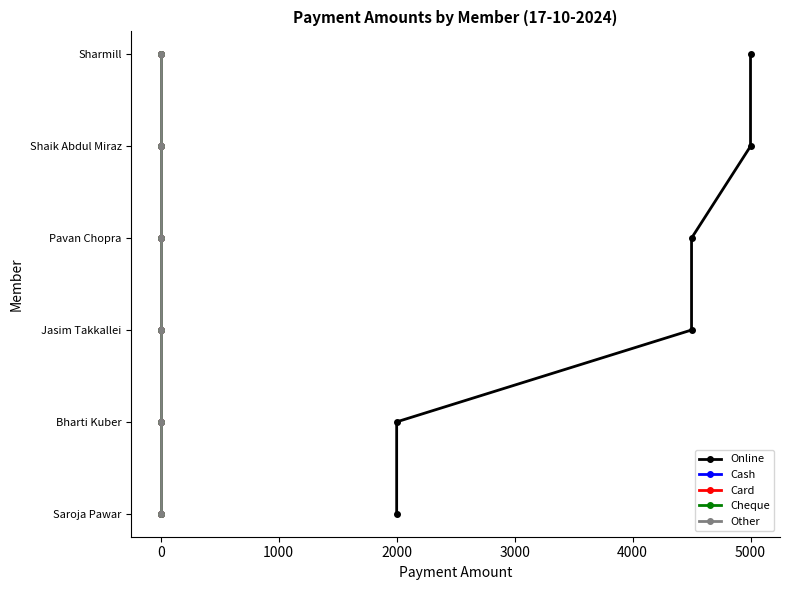

Which series changed the most between −1000 and 3000?

Online